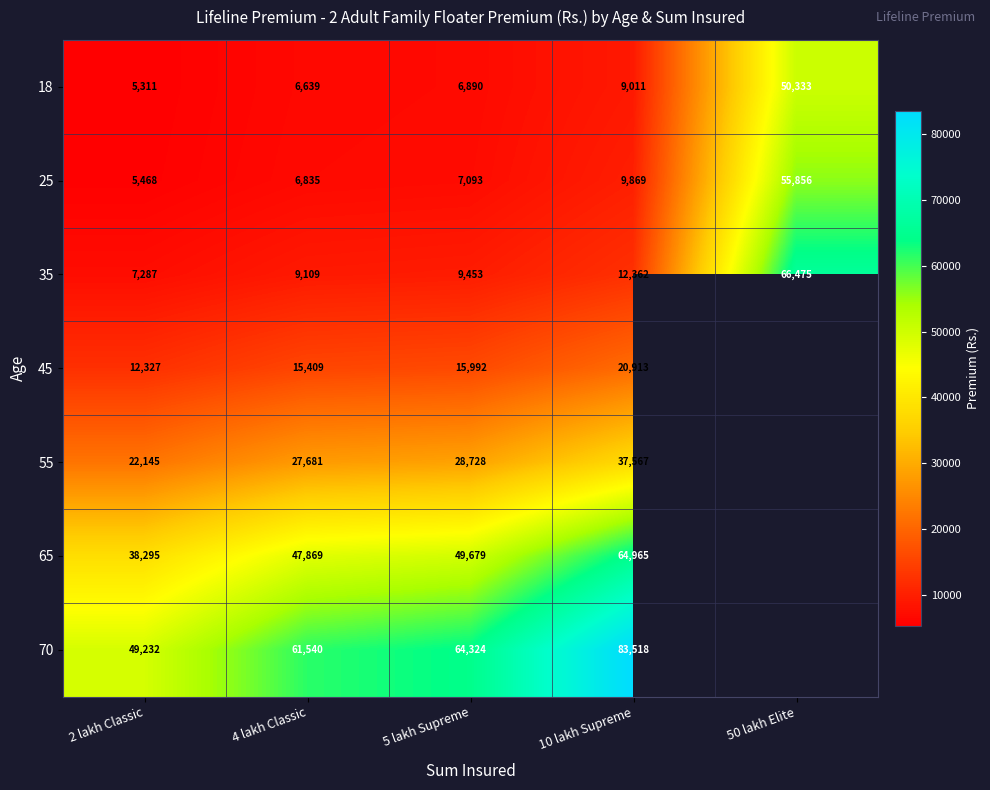

Is the value of 55 at 4 lakh Classic greater than the value of 25 at 50 lakh Elite?

No